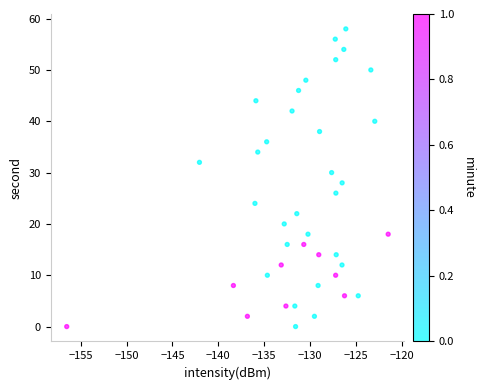

What is the range of Y values (max minus min)?

58